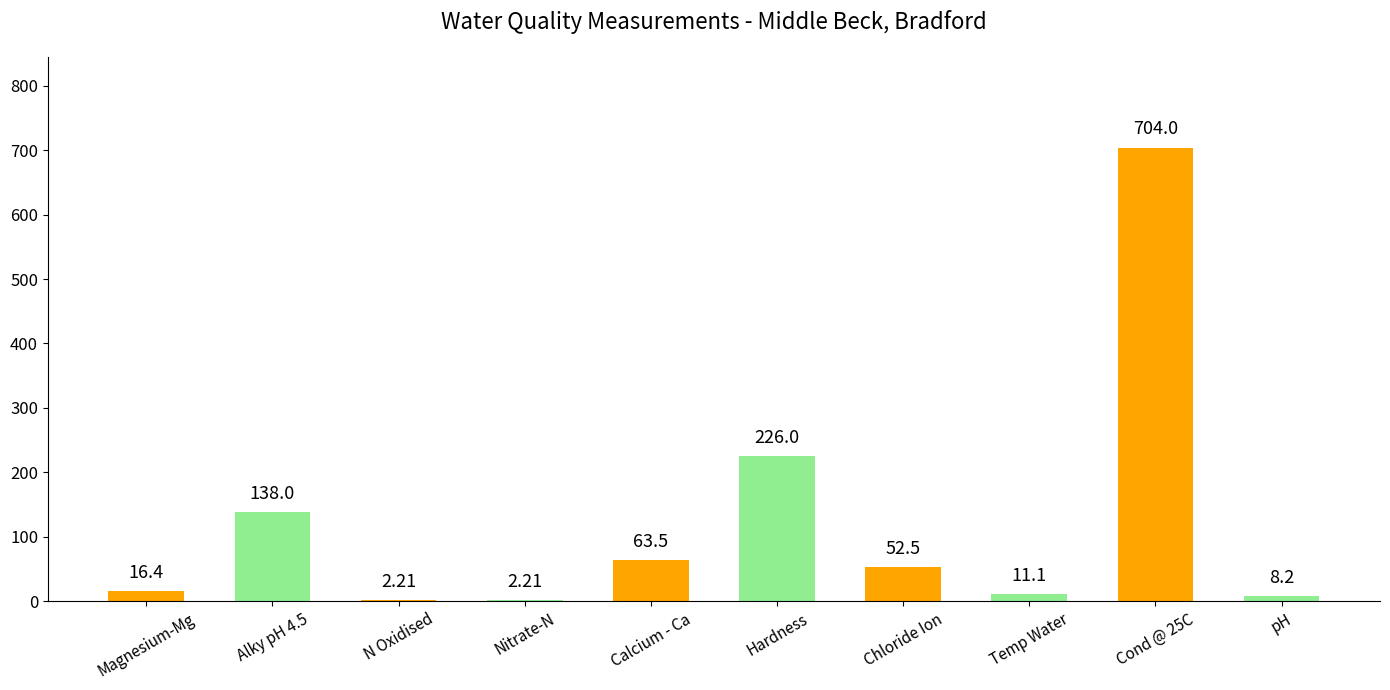

How many data points are above 52?

5